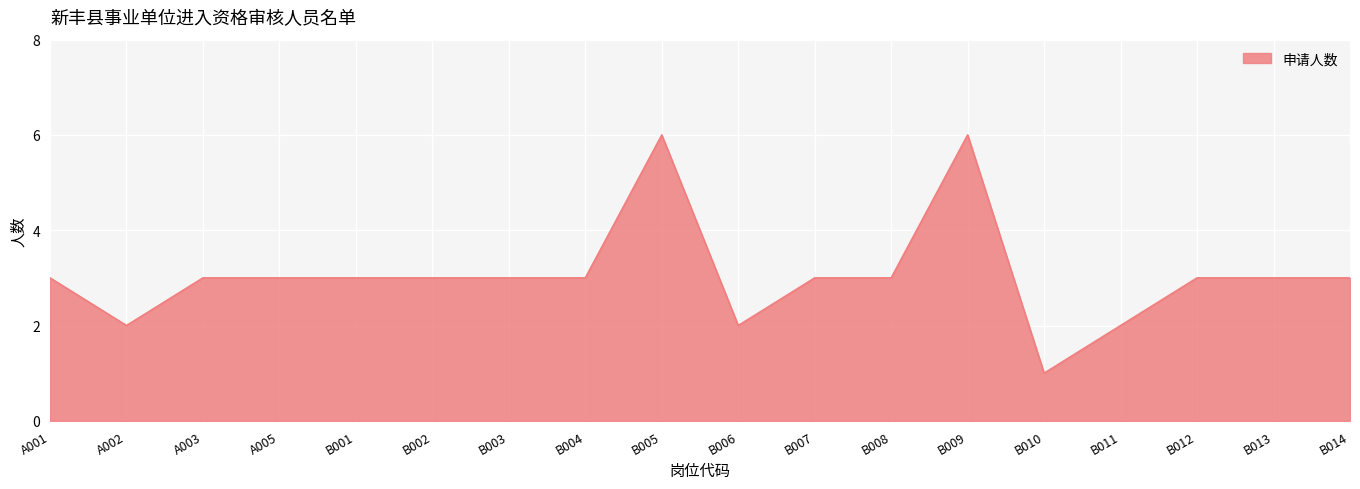

Which category has the lowest value across all series?

B010